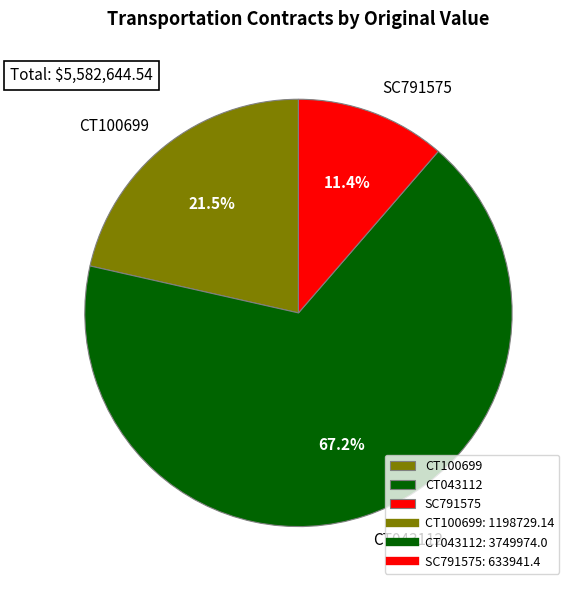

How many slices are in this pie chart?

3